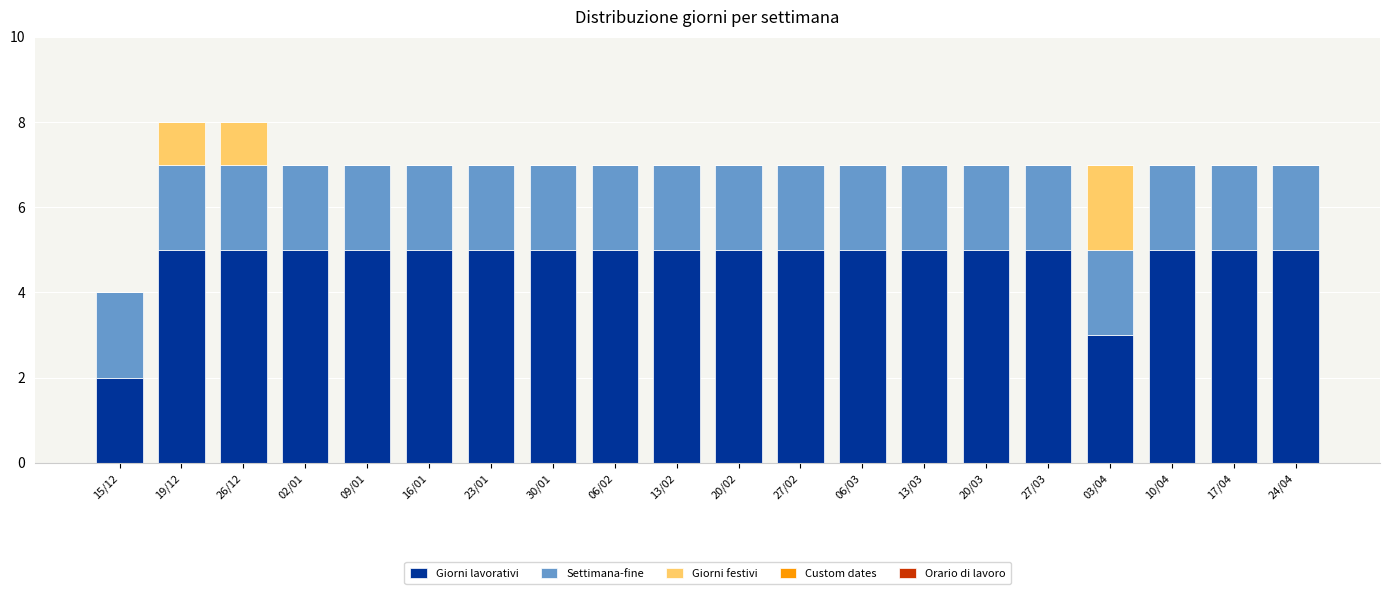

What is the total value across all series at 26/12?

8